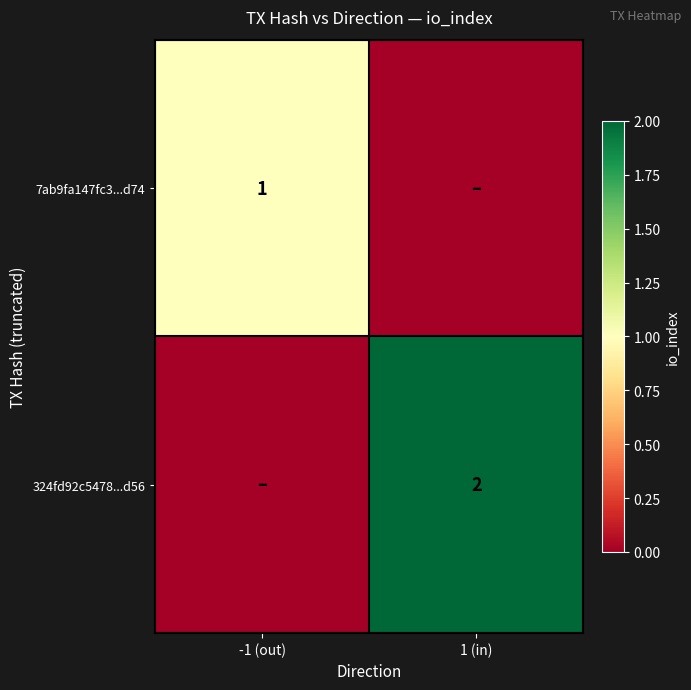

True or false: 324fd92c5478...d56 has a value of 2 at 1 (in).

True